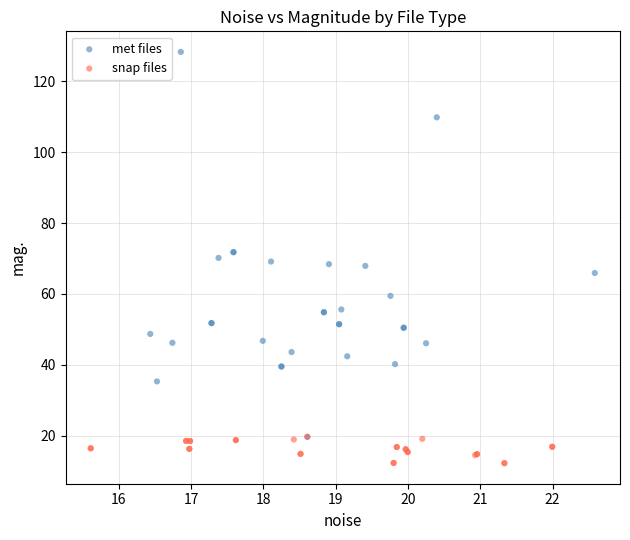

Which series reaches the minimum Y coordinate?

snap files